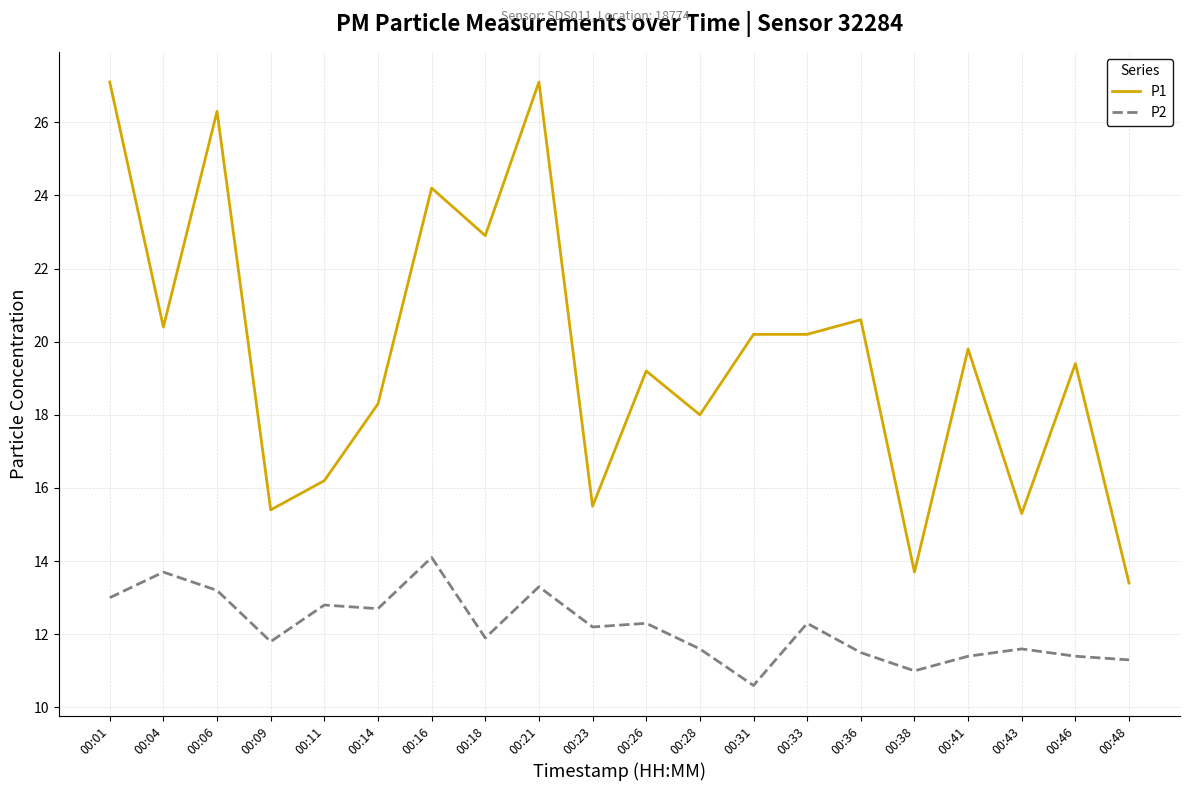

Reading right to left, list all the values displayed in this chart.

P1: 13.4	19.4	15.3	19.8	13.7	20.6	20.2	20.2	18.0	19.2	15.5	27.1	22.9	24.2	18.3	16.2	15.4	26.3	20.4	27.1
P2: 11.3	11.4	11.6	11.4	11.0	11.5	12.3	10.6	11.6	12.3	12.2	13.3	11.9	14.1	12.7	12.8	11.8	13.2	13.7	13.0